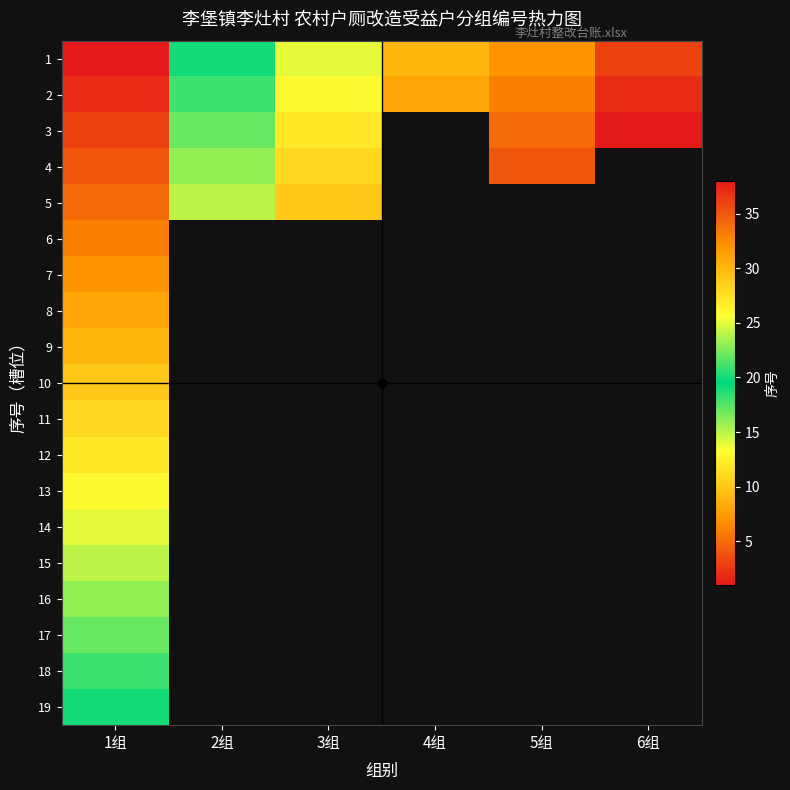

How many values in 14 are above zero?

1